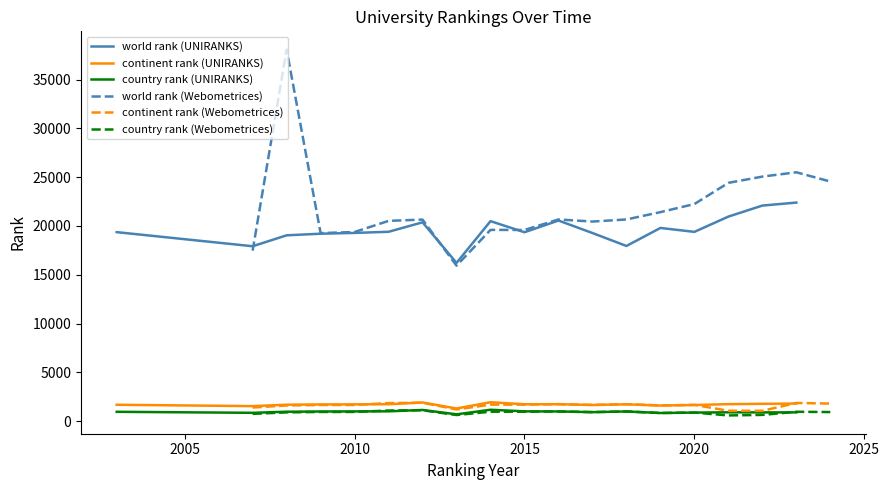

True or false: continent rank (UNIRANKS) and world rank (UNIRANKS) intersect in this chart.

False